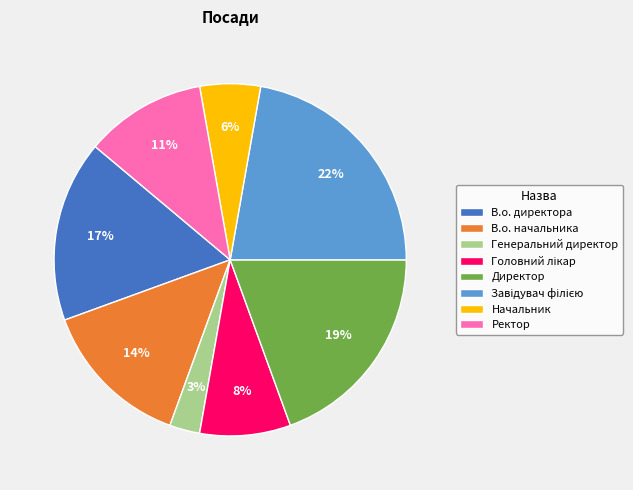

How many segments does this pie chart have?

8